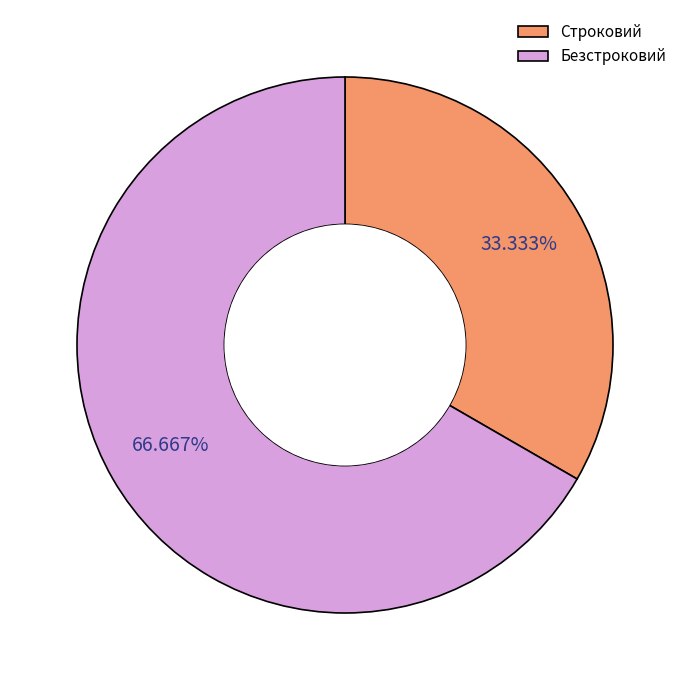

To the nearest percent, what portion does Строковий represent?

33%